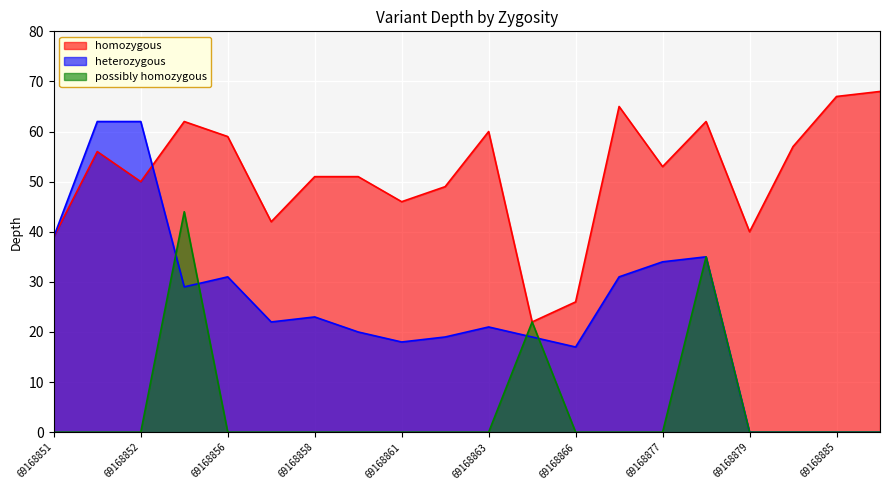

How many interior local peaks does the heterozygous series have?

4